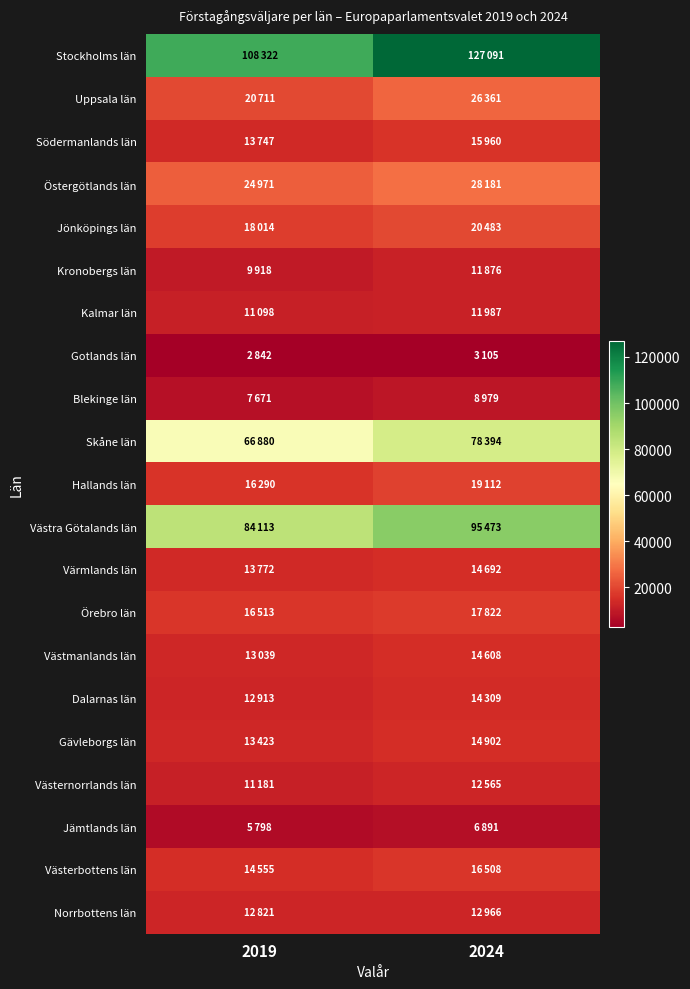

List the series in order of their peak value, highest first.

Stockholms län, Västra Götalands län, Skåne län, Östergötlands län, Uppsala län, Jönköpings län, Hallands län, Örebro län, Västerbottens län, Södermanlands län, Gävleborgs län, Värmlands län, Västmanlands län, Dalarnas län, Norrbottens län, Västernorrlands län, Kalmar län, Kronobergs län, Blekinge län, Jämtlands län, Gotlands län